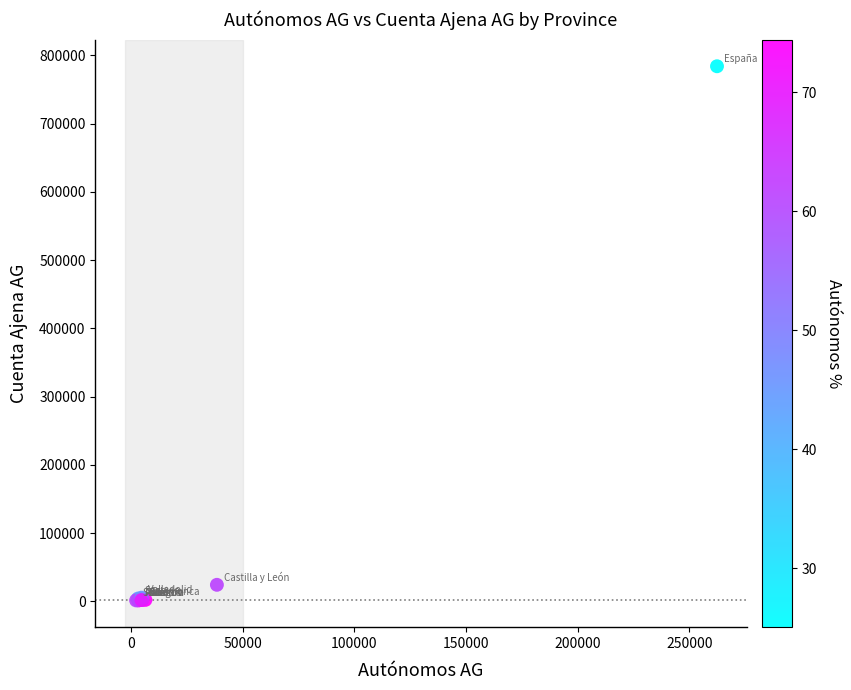

What Y value in the scatter plot is closest to 392795?

24317.5